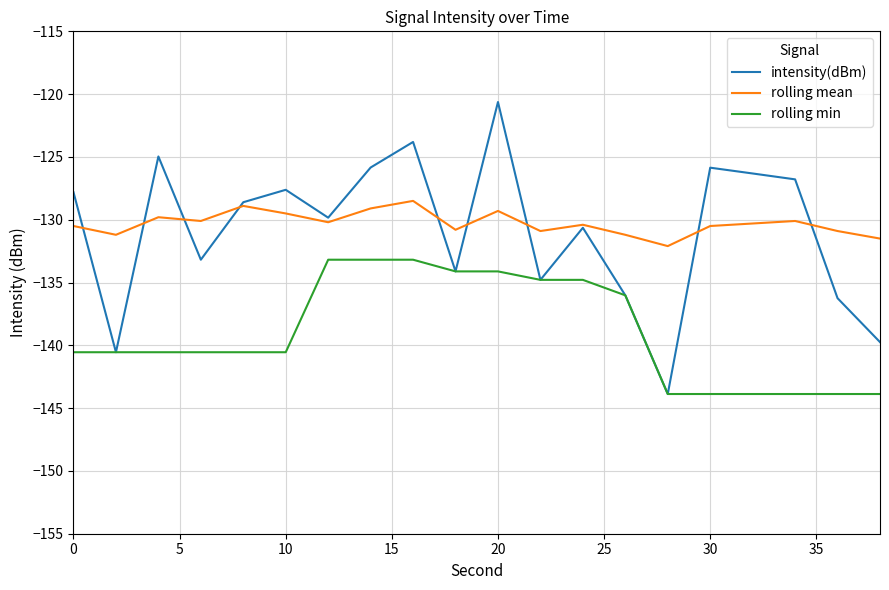

True or false: rolling min and rolling mean cross at least once.

False